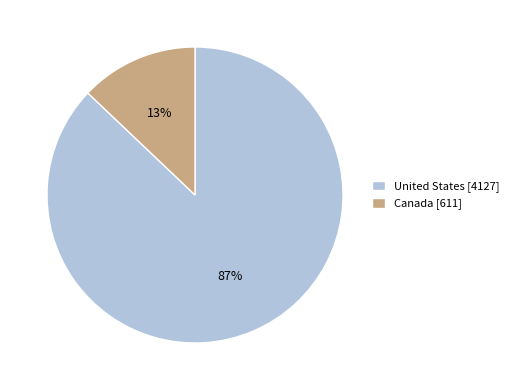

Combined, do Canada [611] and United States [4127] account for over 50%?

Yes